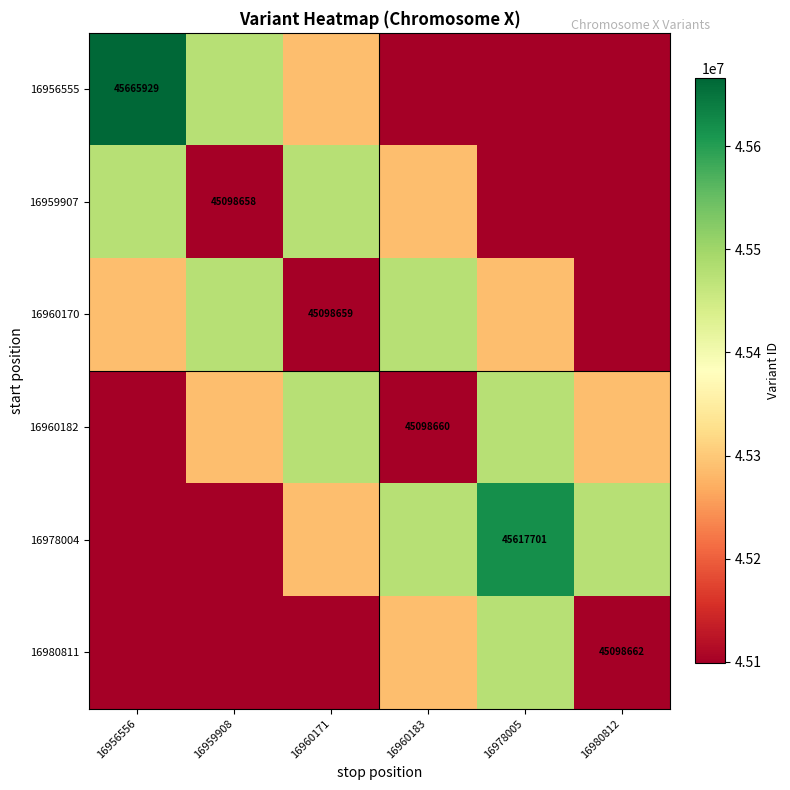

How many distinct data groups are displayed?

6